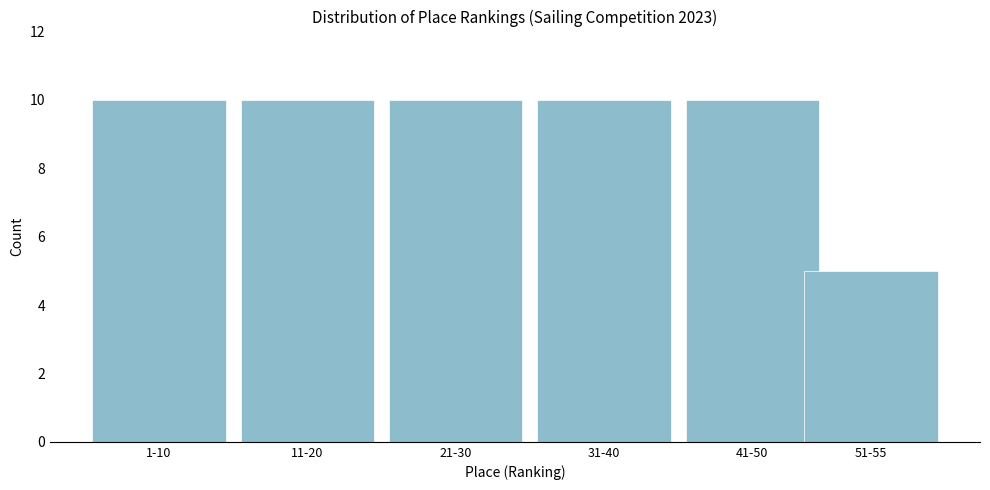

Reading right to left, extract all data points from this chart.

51-55=5	41-50=10	31-40=10	21-30=10	11-20=10	1-10=10